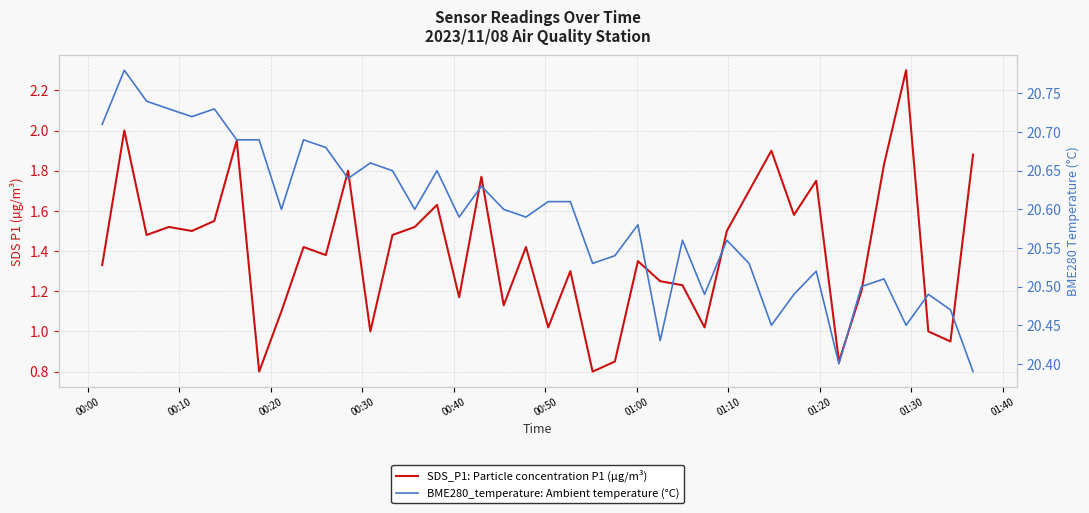

Is the value of SDS_P1: Particle concentration P1 (µg/m³) at 17 greater than the value of BME280_temperature: Ambient temperature (°C) at 14?

No